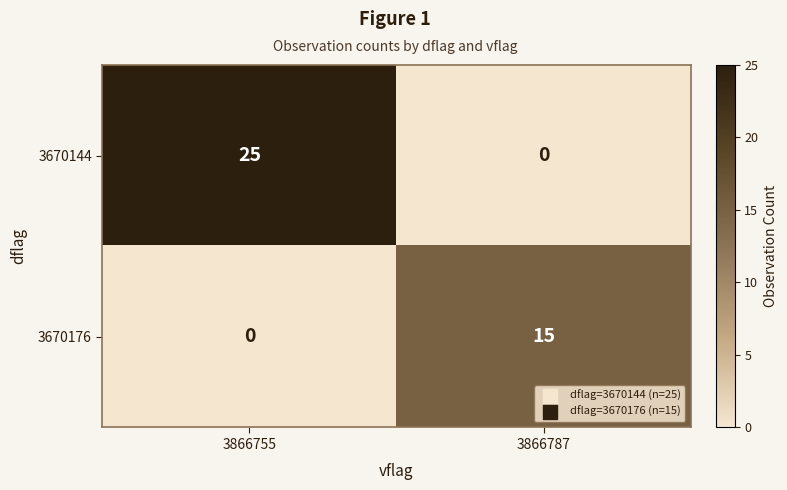

Where is 3670176 nearest to the value 7?

3866755